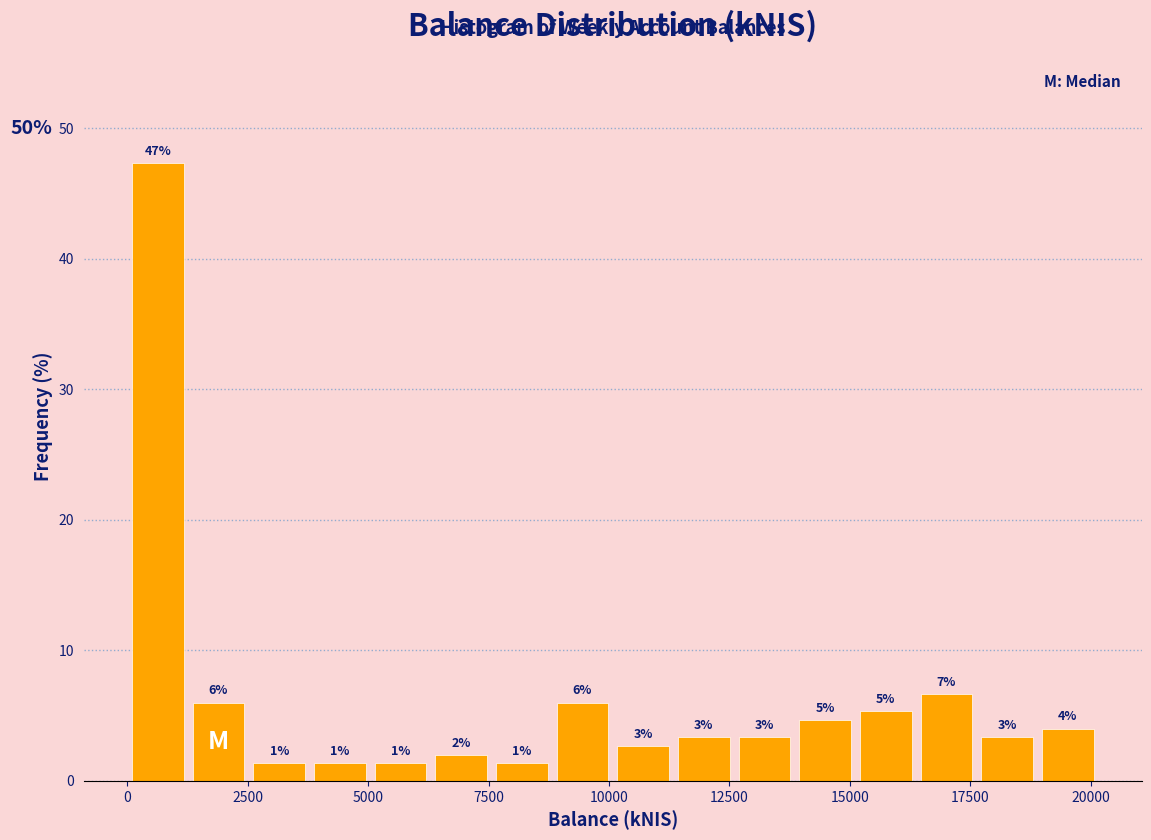

Read against the x-axis, roughly where is the centre of the tallest bar?

500